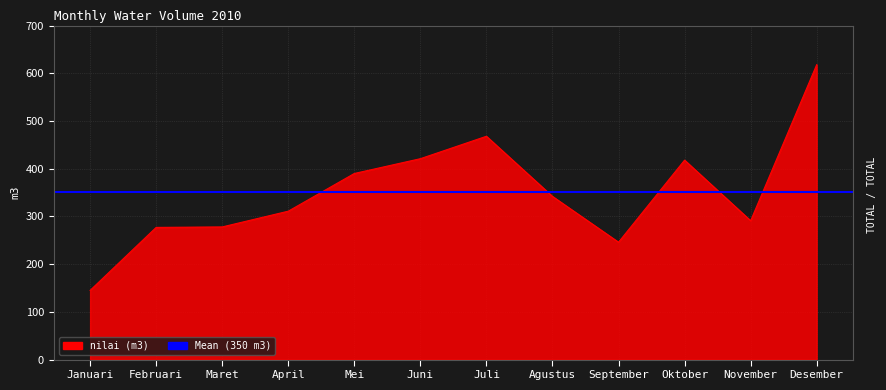

Where is the data nearest to the value 381?

Mei